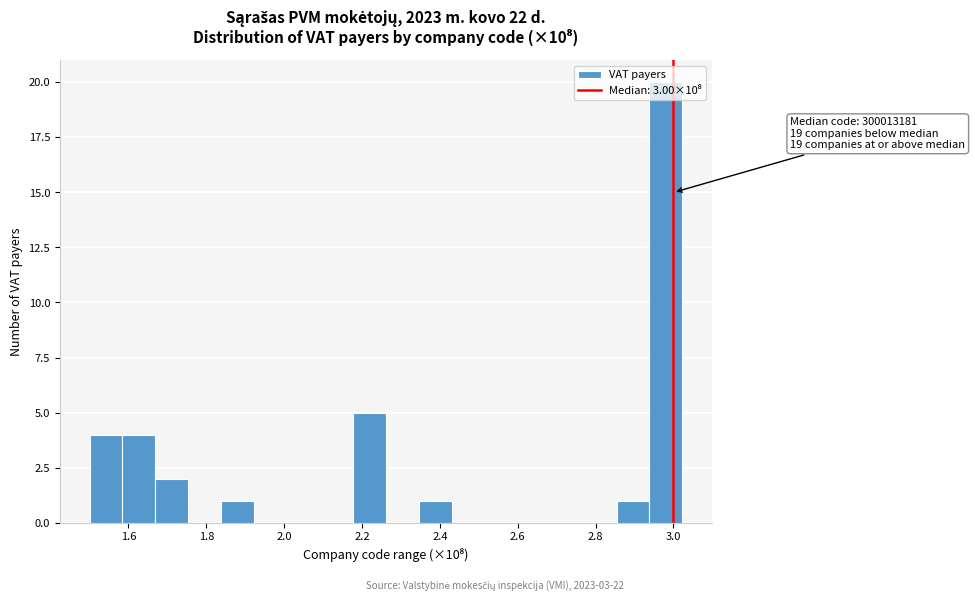

Over which range of the x-axis is the bar tallest?

2.94 to 3.02